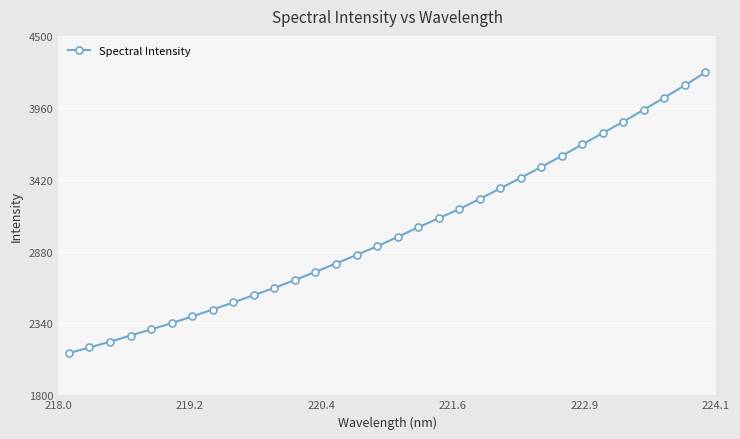

What is the value of the 24th point from the left?

3515.1